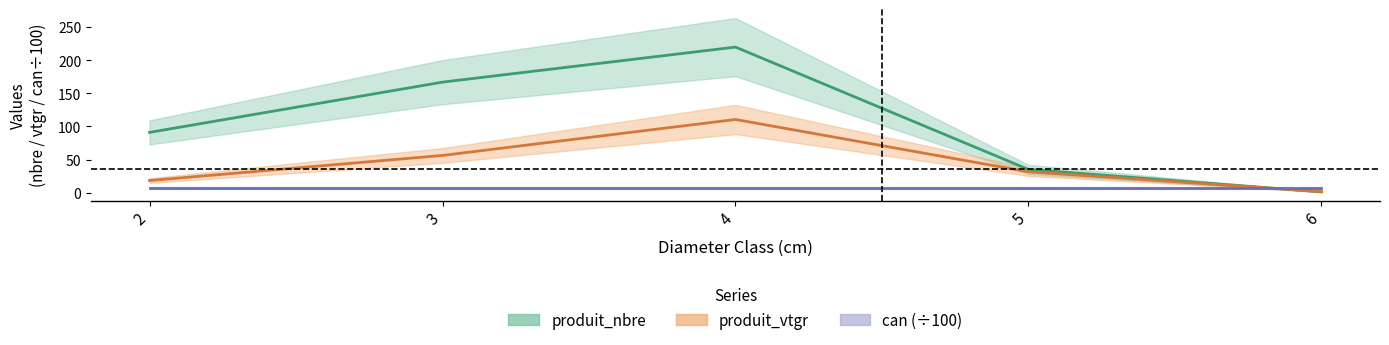

What is the value of the produit_vtgr point at the 2nd from the left?

56.1